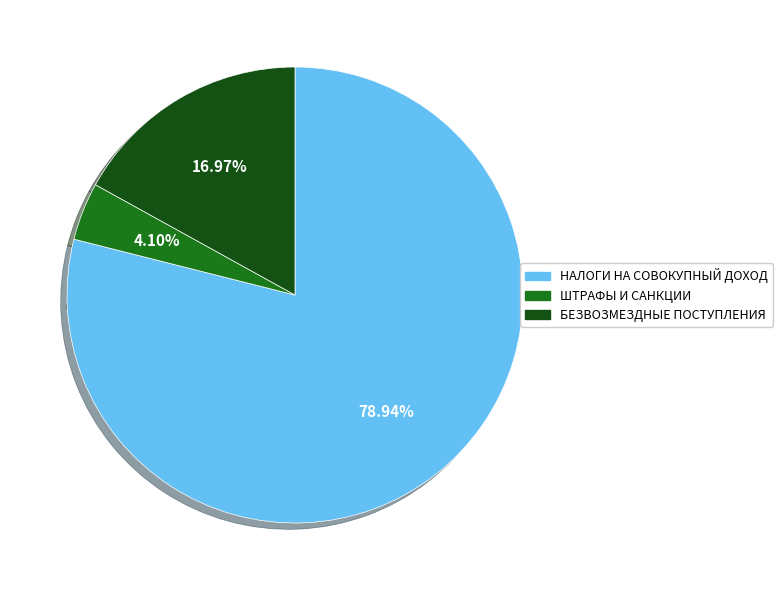

Is the sum of БЕЗВОЗМЕЗДНЫЕ ПОСТУПЛЕНИЯ and НАЛОГИ НА СОВОКУПНЫЙ ДОХОД greater than half?

Yes